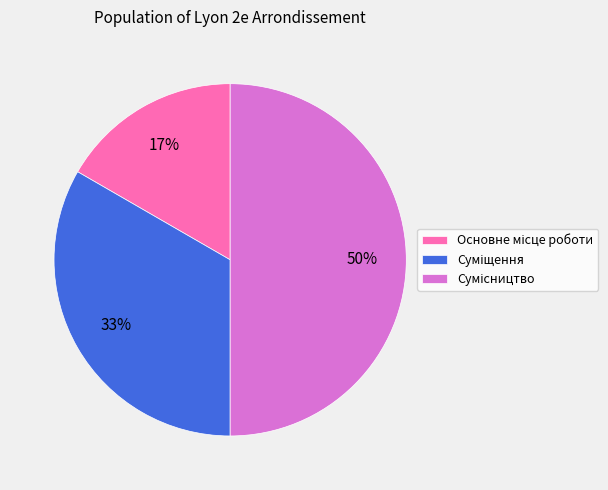

To the nearest percent, what is the difference between the largest and smallest slice percentages?

33%